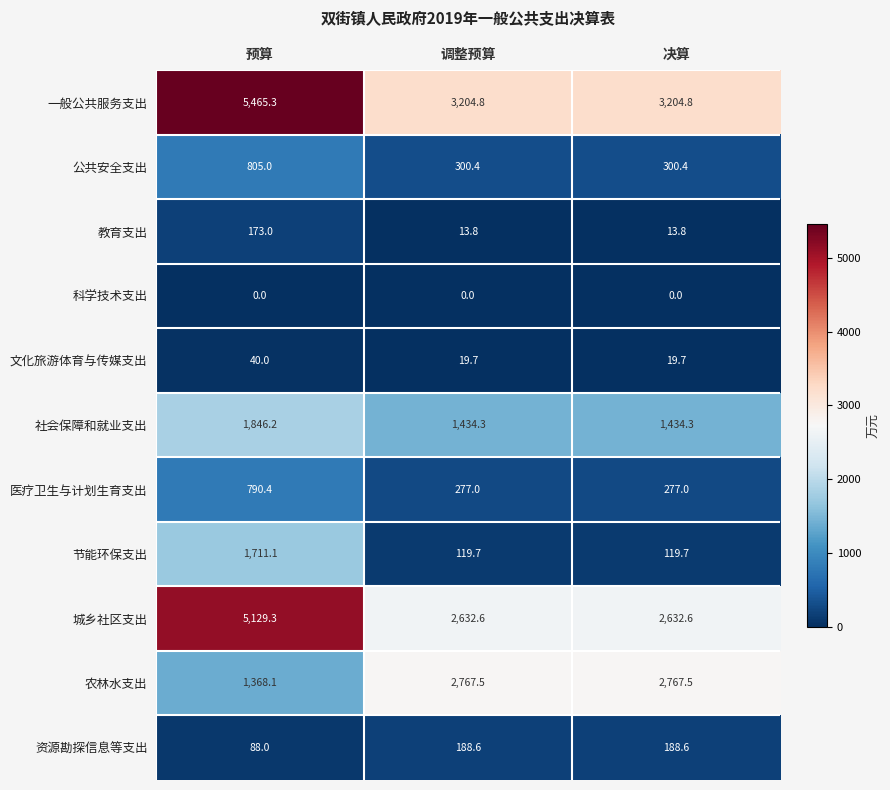

The 教育支出 series shows 9.5 at 调整预算. True or false?

False